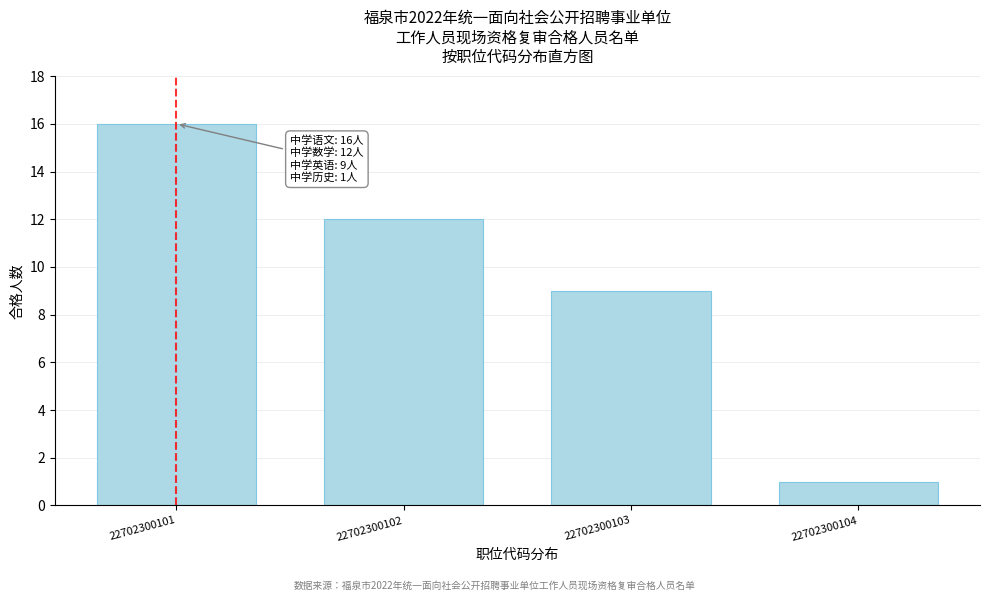

Reading left to right, extract all data points from this chart.

22702300101=16	22702300102=12	22702300103=9	22702300104=1